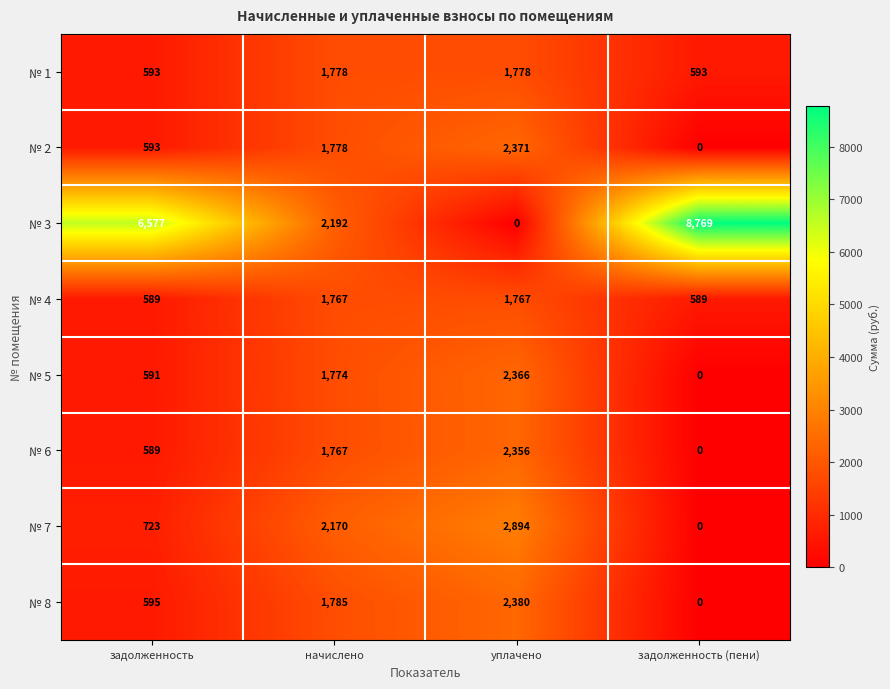

What value does the № 5 series have at задолженность, to the nearest 100?

600